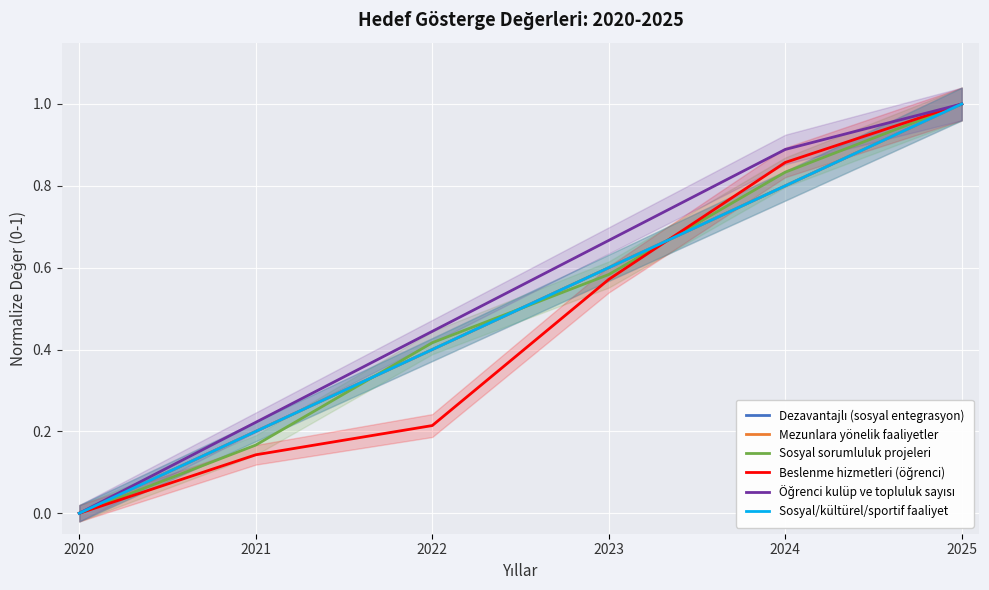

How many Beslenme hizmetleri (öğrenci) values are between 0 and 1?

6